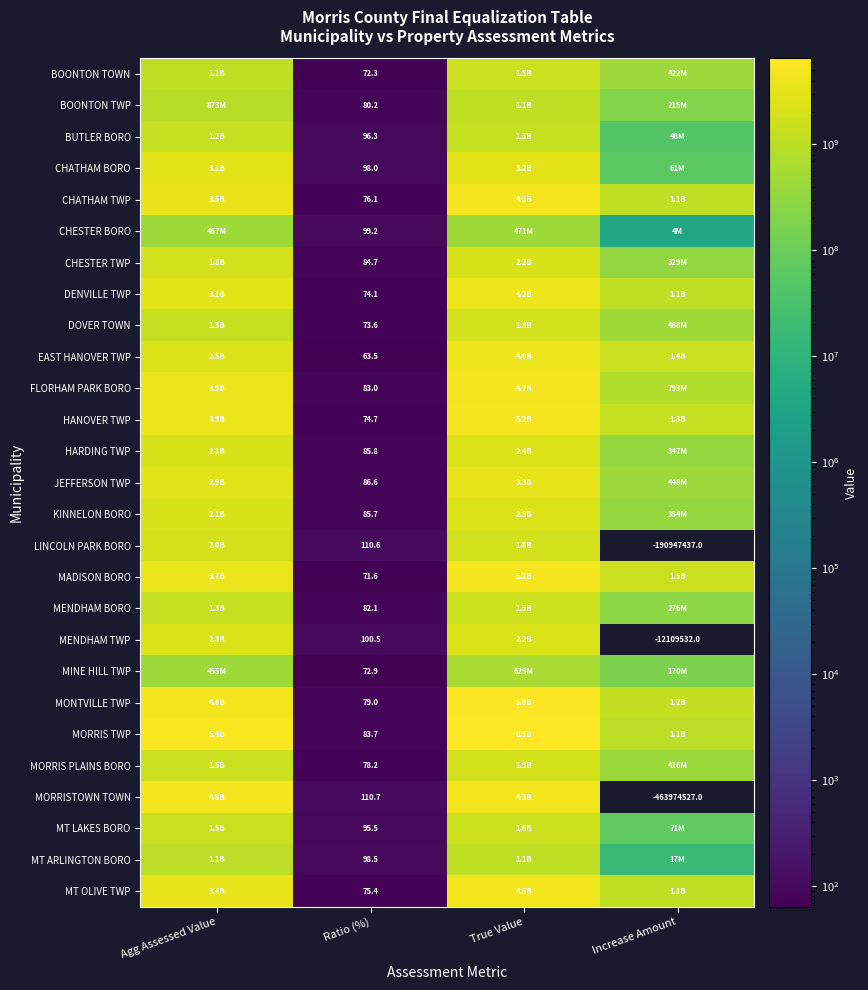

The value of CHESTER TWP at Ratio (%) is 131.5. True or false?

False